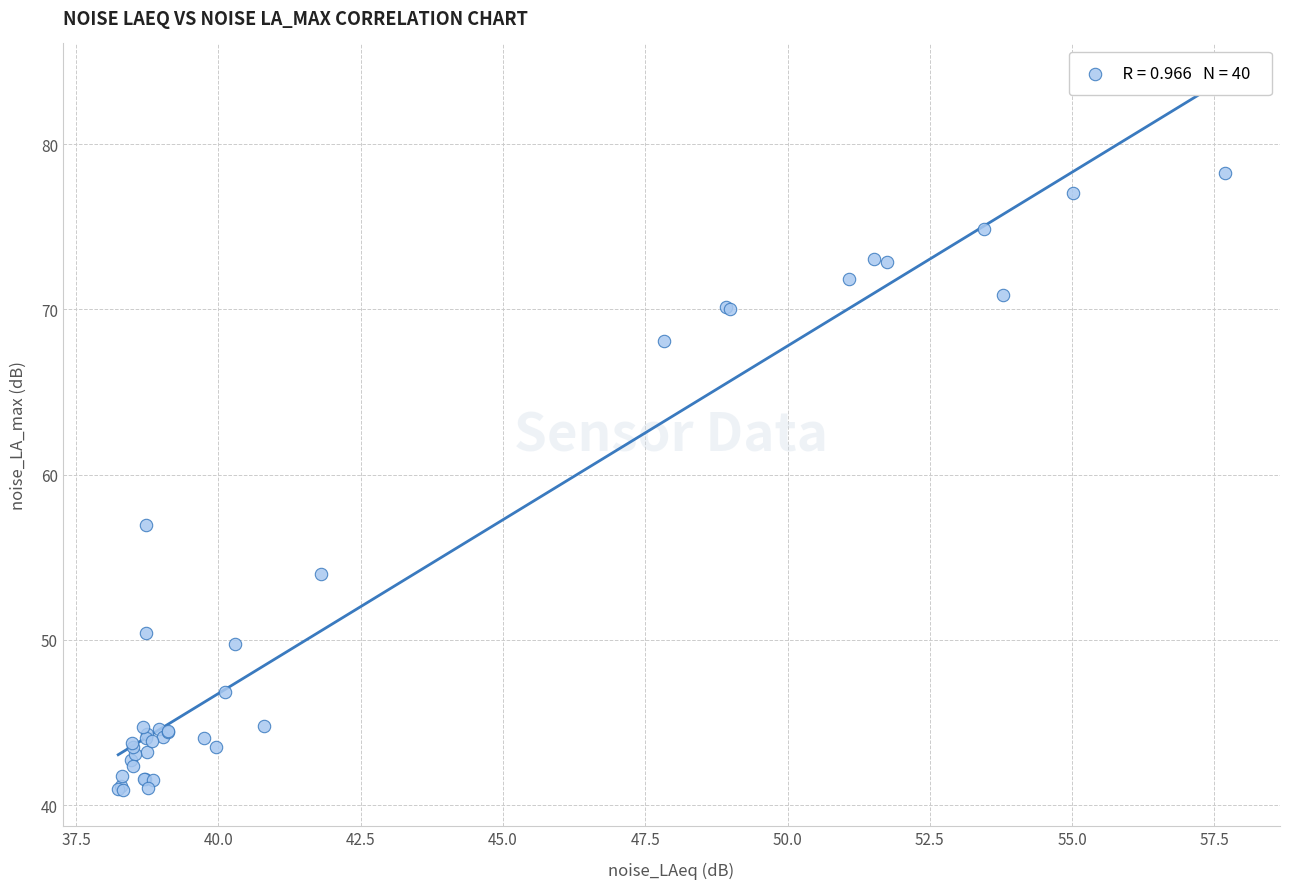

What Y value in the scatter plot is closest to 59?

56.9